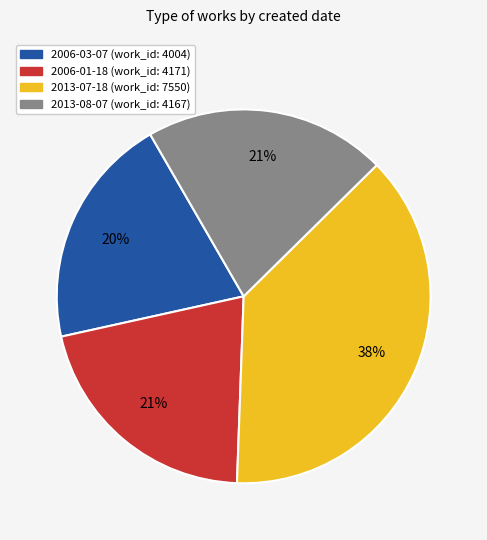

To the nearest percent, what is the difference between the 2013-07-18 and 2013-08-07 slice percentages?

17%